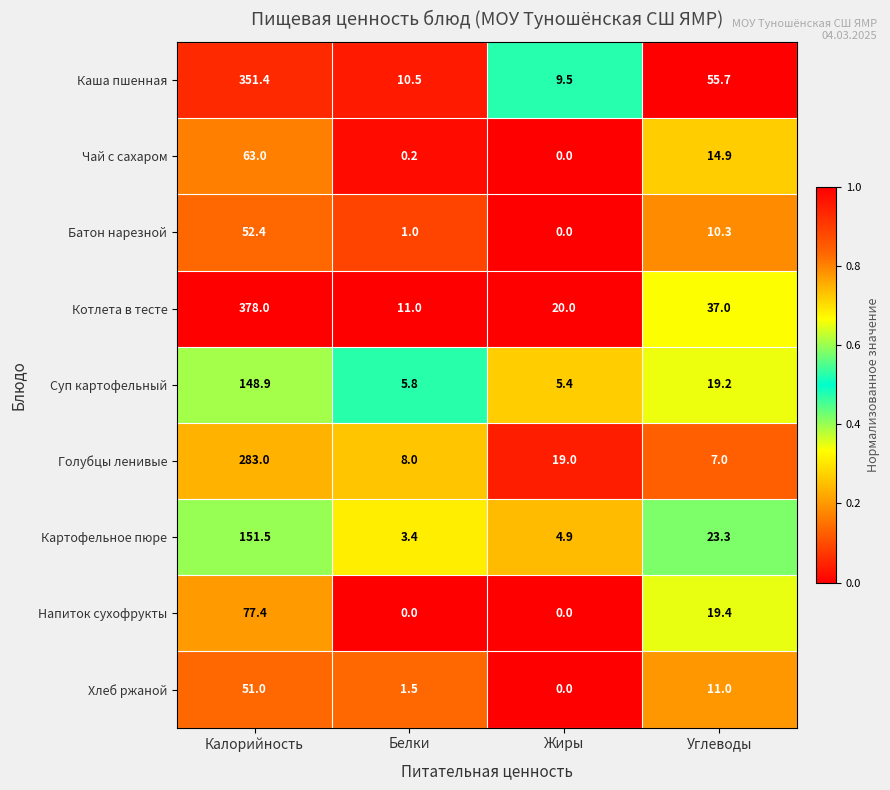

What is the sum of the Чай с сахаром values at Калорийность and Белки?

63.2